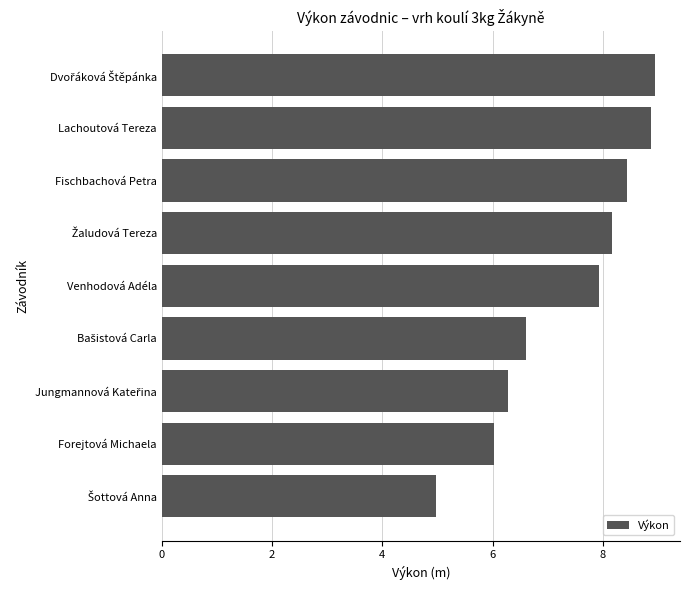

At which label is the value closest to 6?

Forejtová Michaela